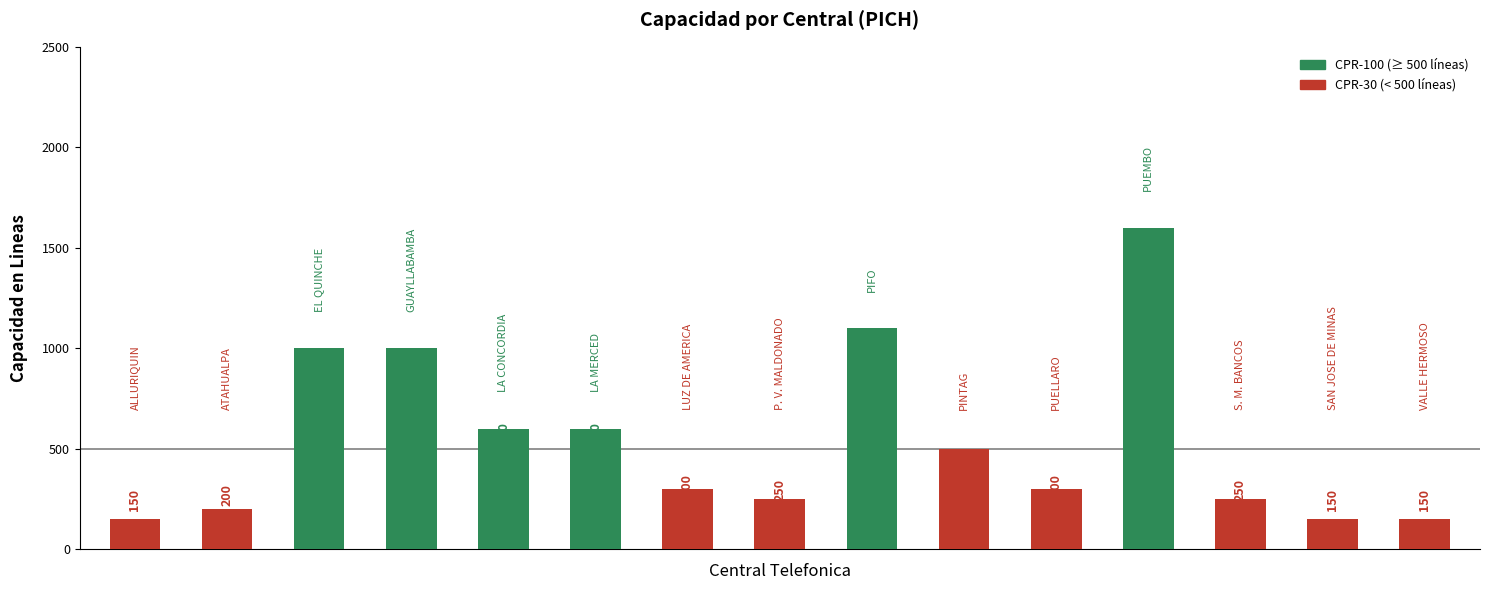

What is the value of the 6th bar from the left?

600